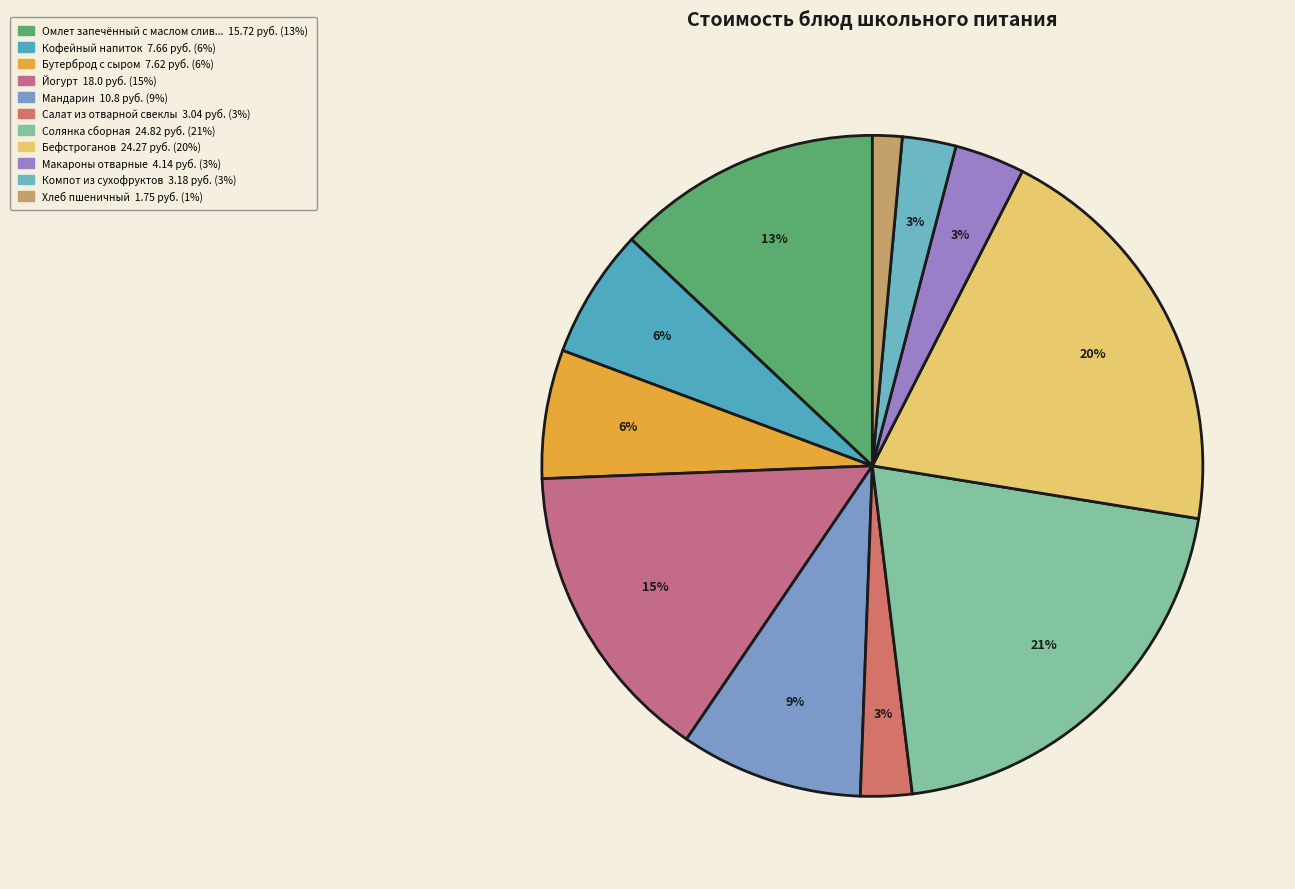

Count the number of slices in the pie.

11